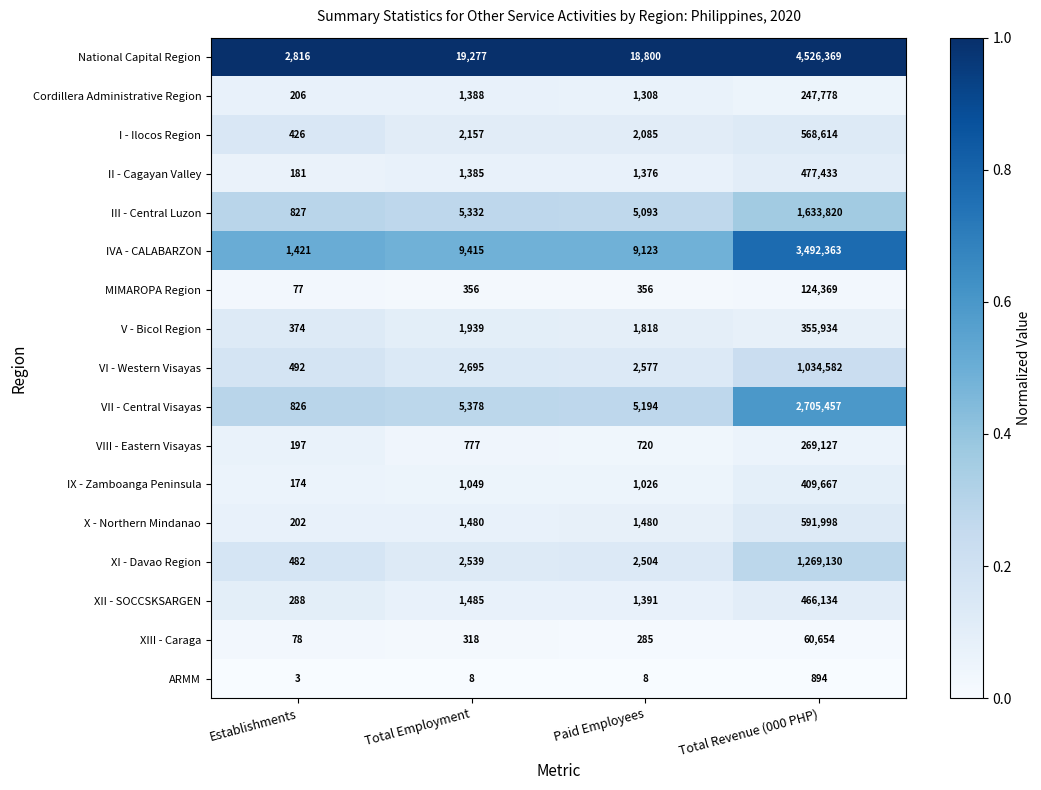

Which series has the largest range (max minus min)?

National Capital Region